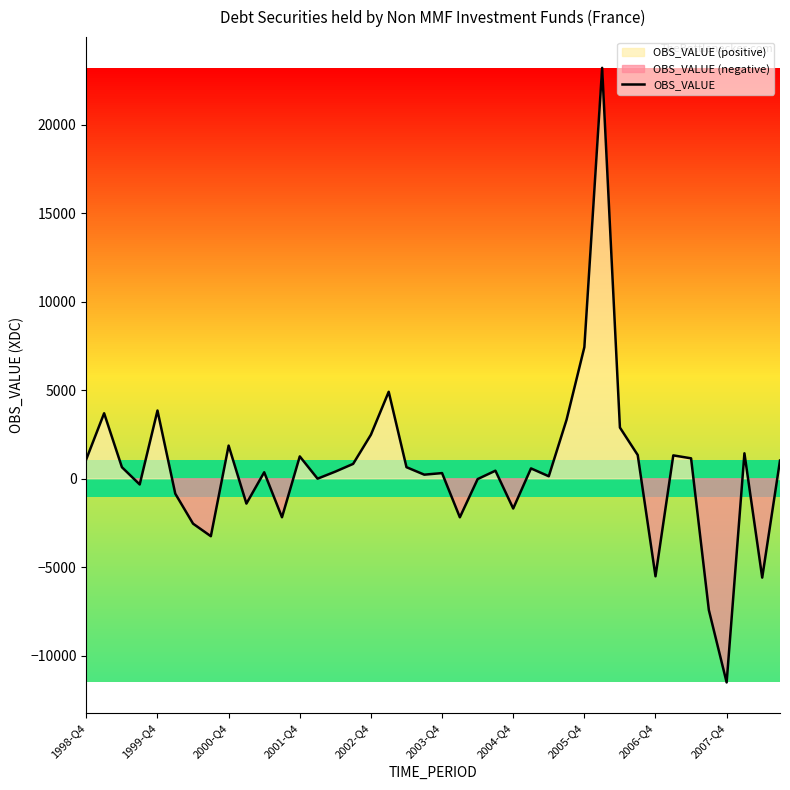

What is the highest value of the OBS_VALUE series?

23229